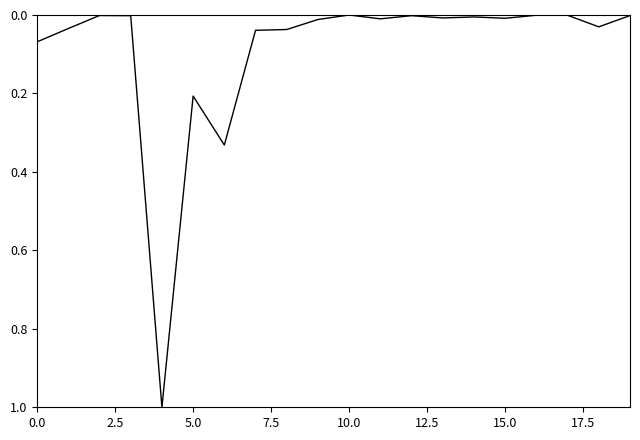

What is the difference between the maximum and minimum values?

1.0